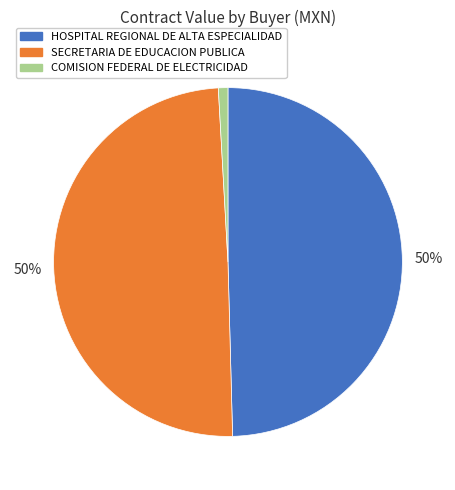

Is the sum of COMISION FEDERAL DE ELECTRICIDAD and HOSPITAL REGIONAL DE ALTA ESPECIALIDAD greater than half?

Yes